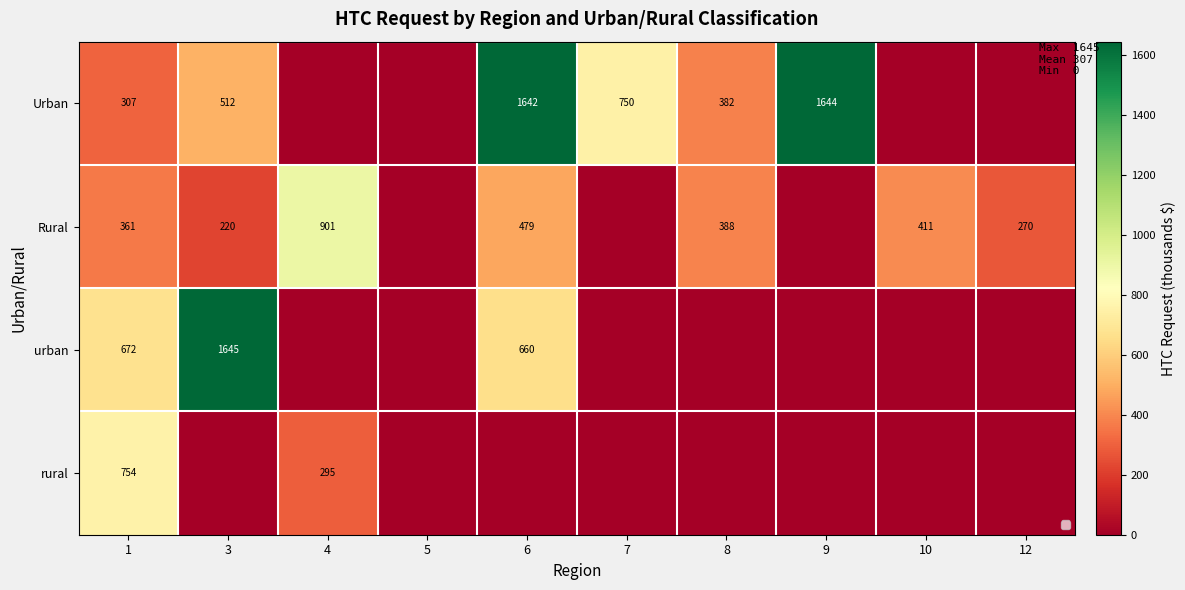

The value of urban at 12 is 0.0. True or false?

True